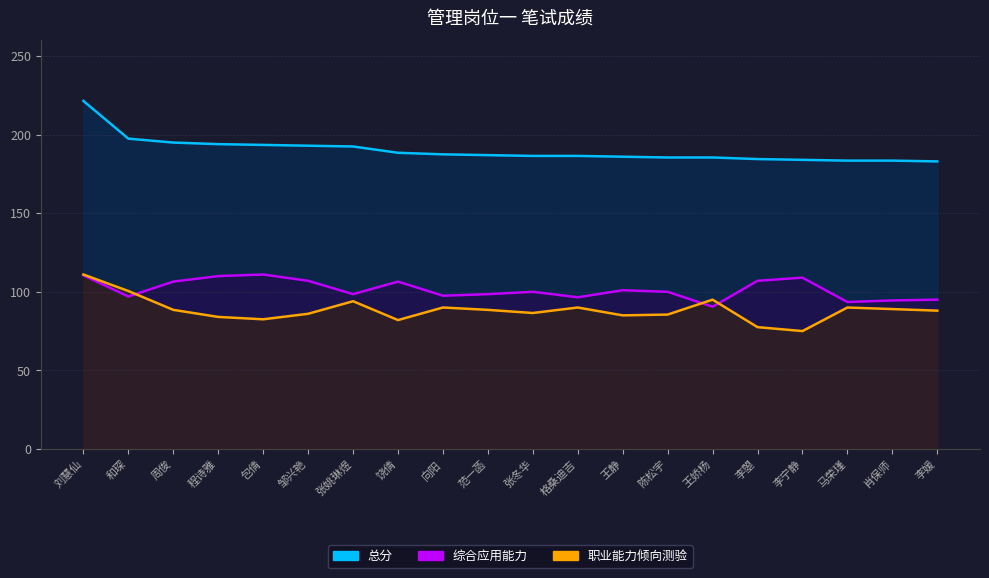

At which label is 综合应用能力 closest to 100?

张冬华